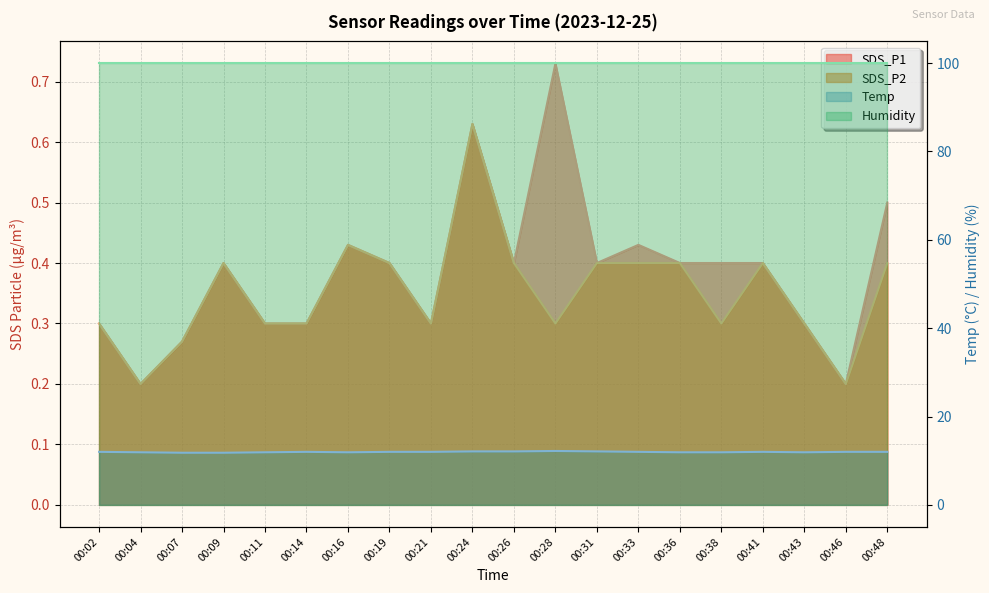

What is the difference between the maximum and second lowest values in the SDS_P2 series?

0.4